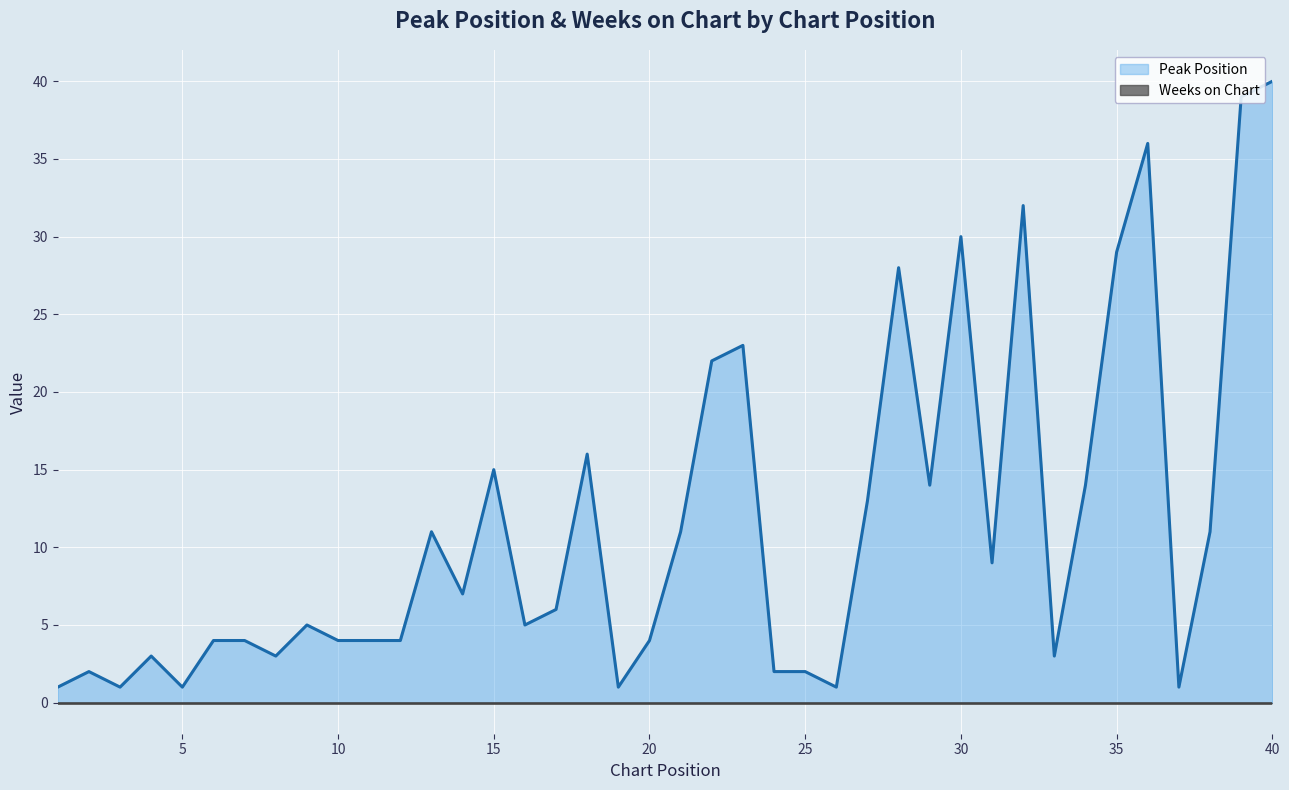

How many distinct data groups are displayed?

2